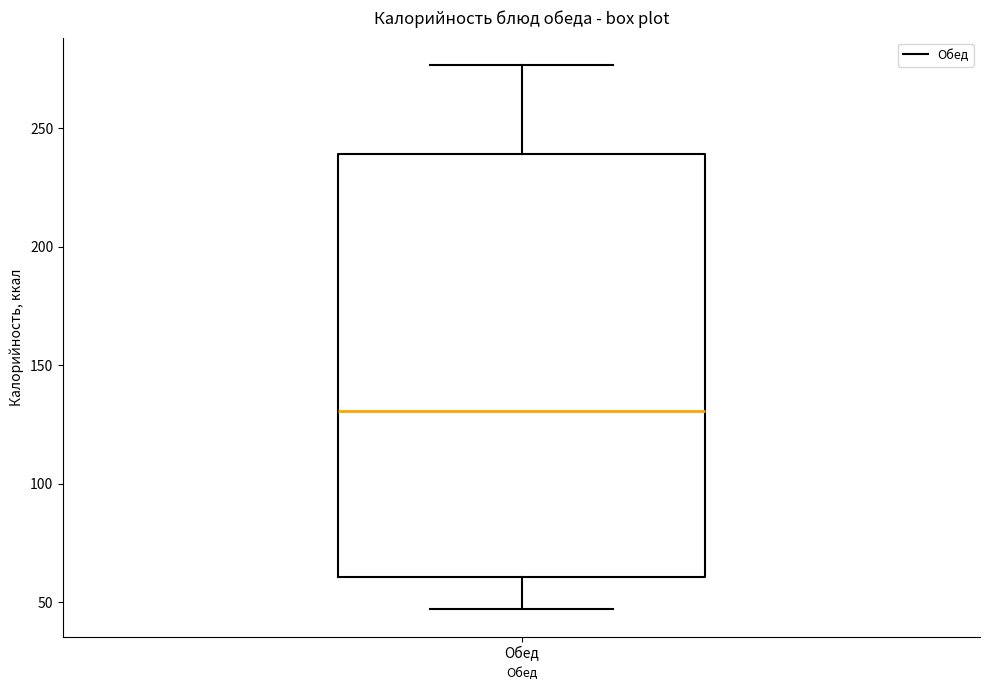

Transcribe this box plot: give where the median line is, the range the box spans, and where the two whiskers end, as read against the y-axis. The values are not printed on the chart, so give them approximately, as read against the axis.

median 130, box 60 to 240, whiskers 45 to 275